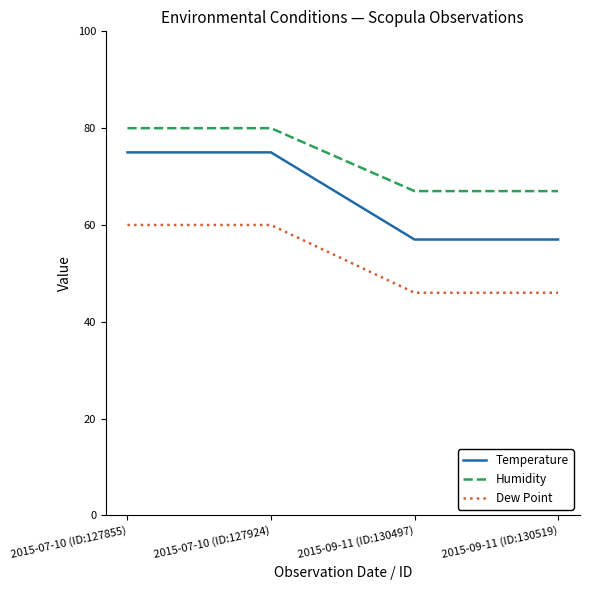

The Humidity series shows 140 at 2015-07-10 (ID:127924). True or false?

False